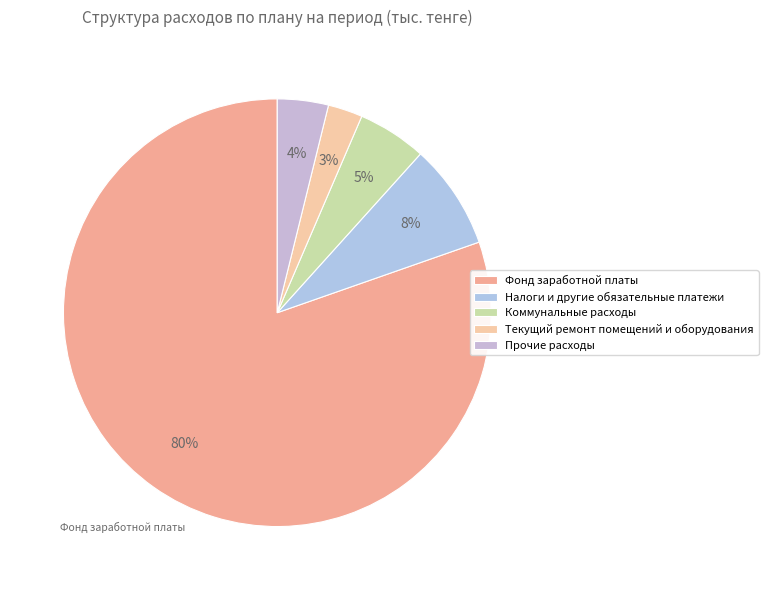

To the nearest percent, what is the average slice percentage?

20%